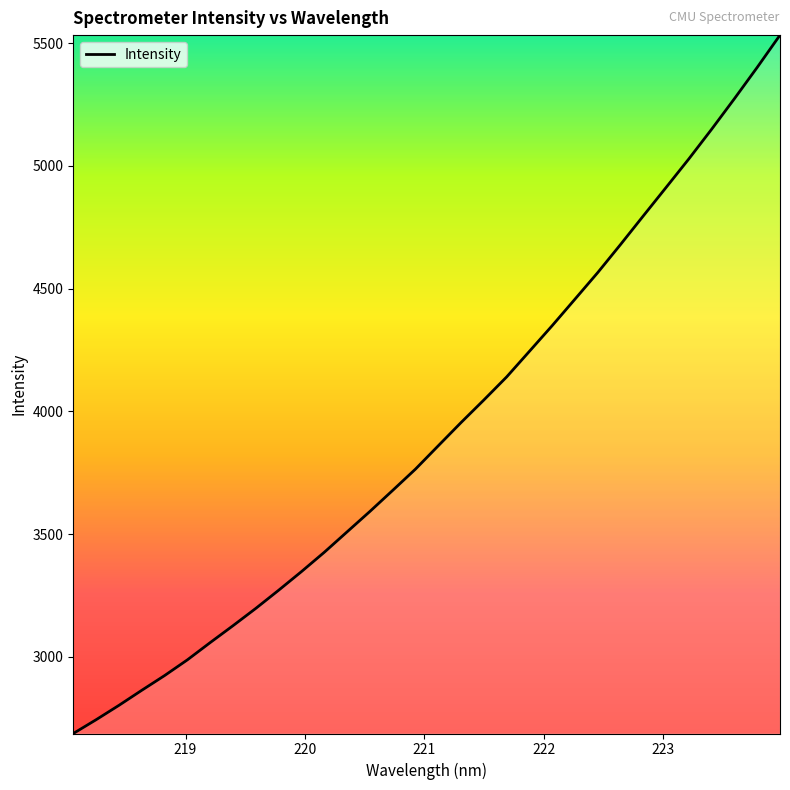

How many lines are shown in the chart?

1